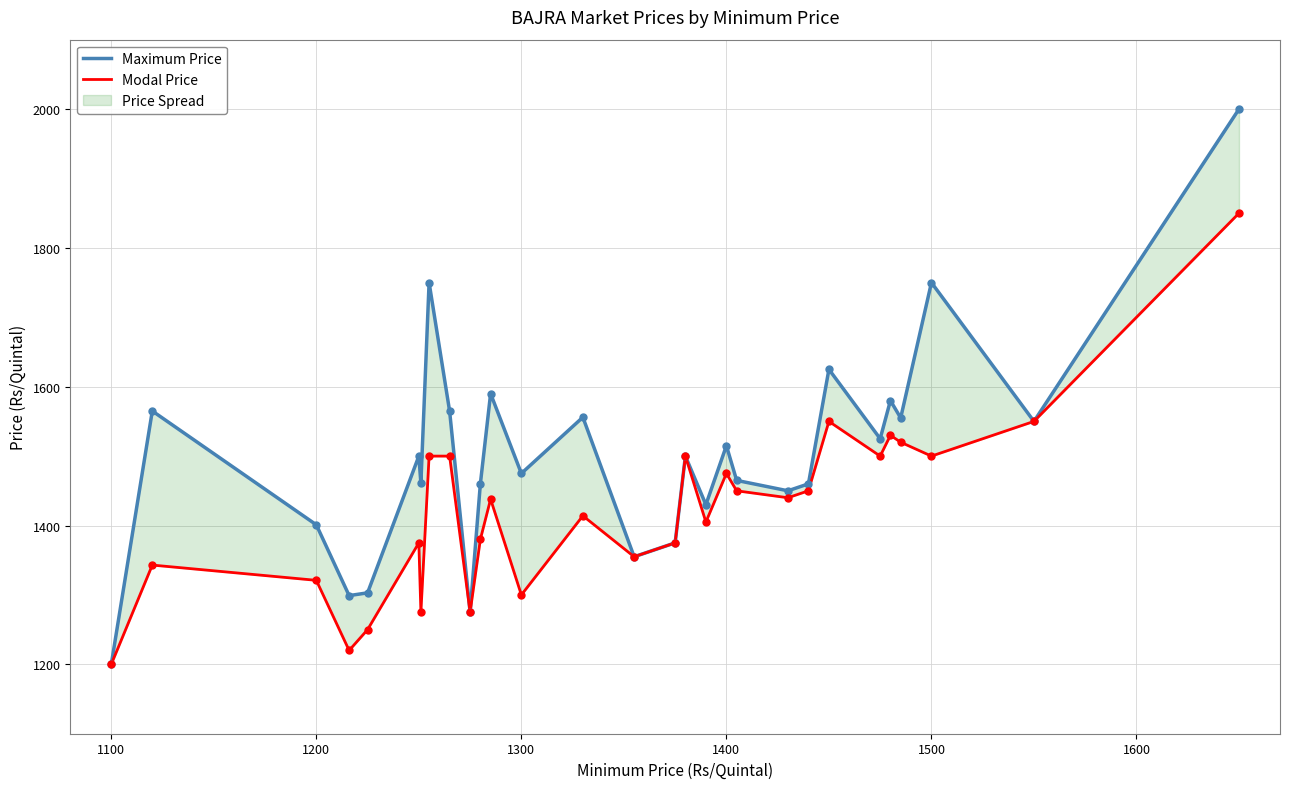

At how many categories does at least one series exceed 1462?

17